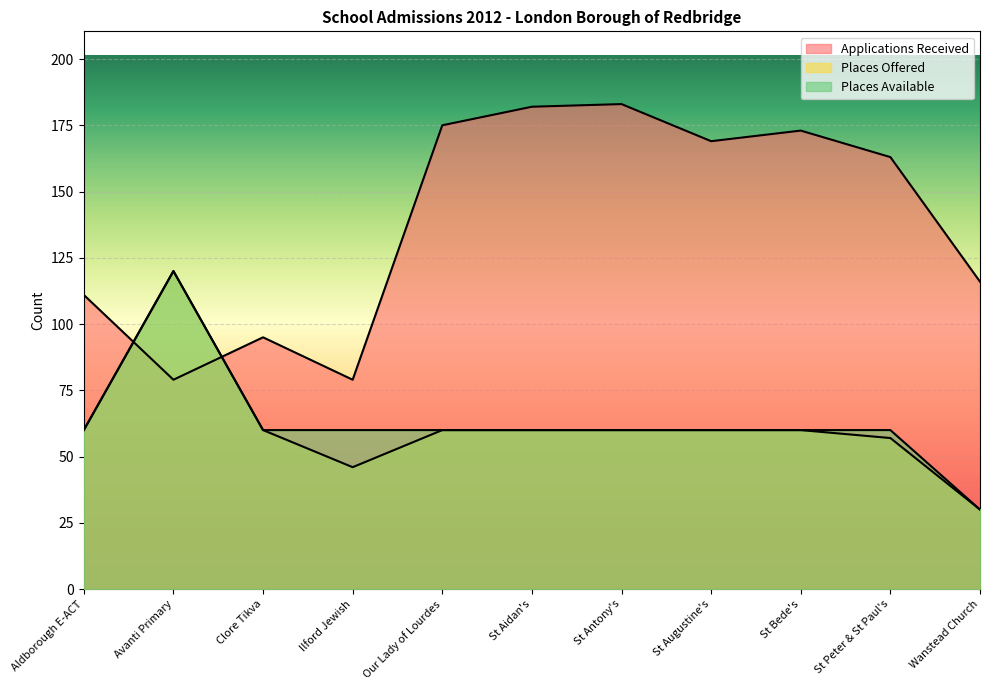

List the labels in order of Applications Received value, largest first.

St Antony's, St Aidan's, Our Lady of Lourdes, St Bede's, St Augustine's, St Peter & St Paul's, Wanstead Church, Aldborough E-ACT, Clore Tikva, Avanti Primary, Ilford Jewish